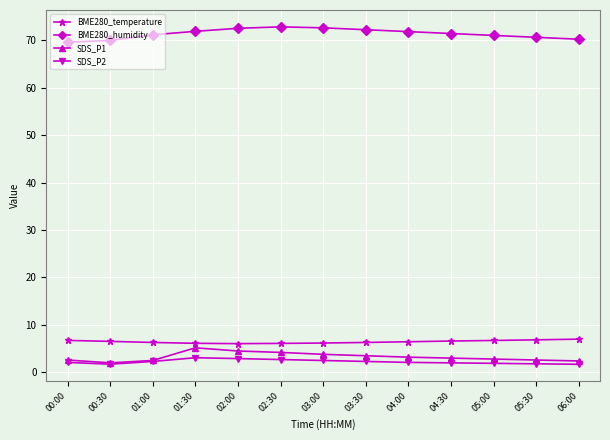

The value of SDS_P1 at 01:30 is 5.2. True or false?

True